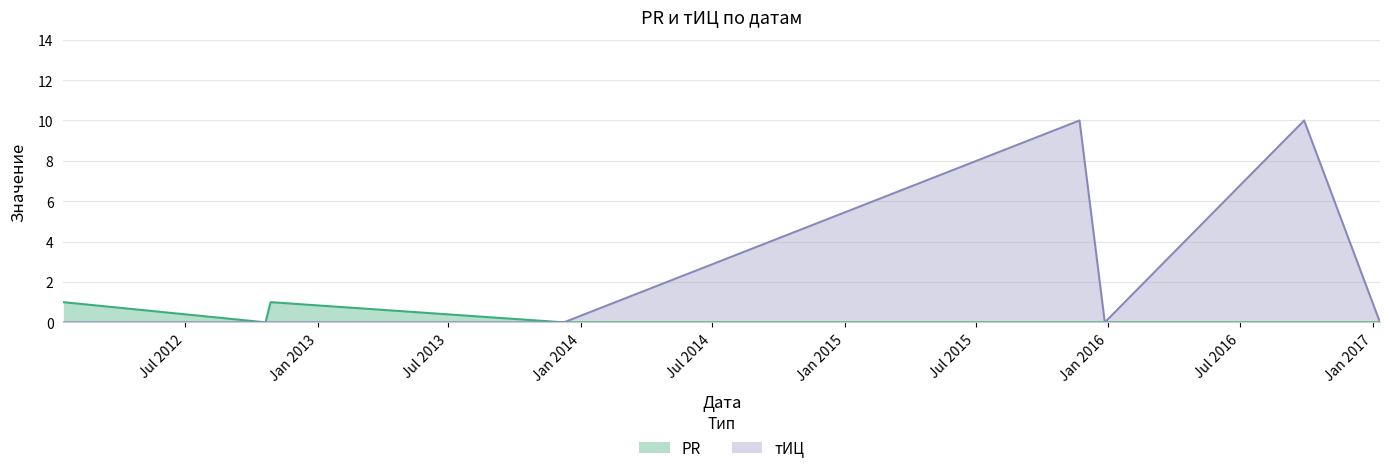

Rank the series by their average value, from lowest to highest.

PR, тИЦ